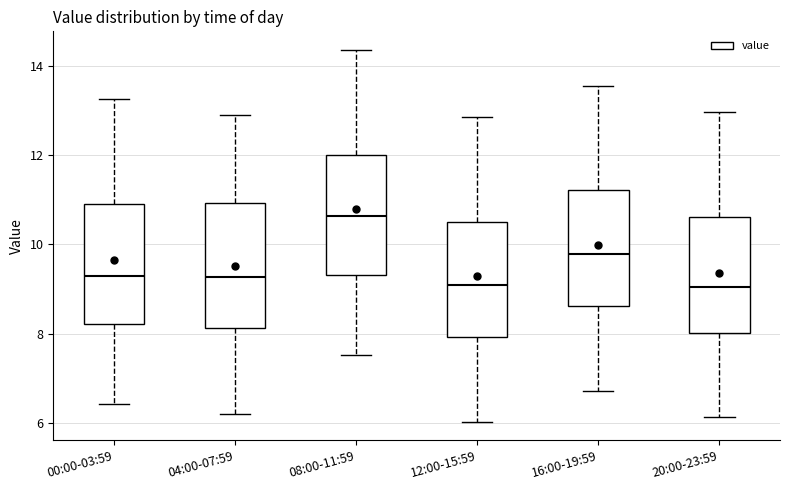

Where does the lower whisker of the box for 16:00-19:59 end on the y-axis? The values are not printed on the chart, so give them approximately, as read against the axis.

6.8